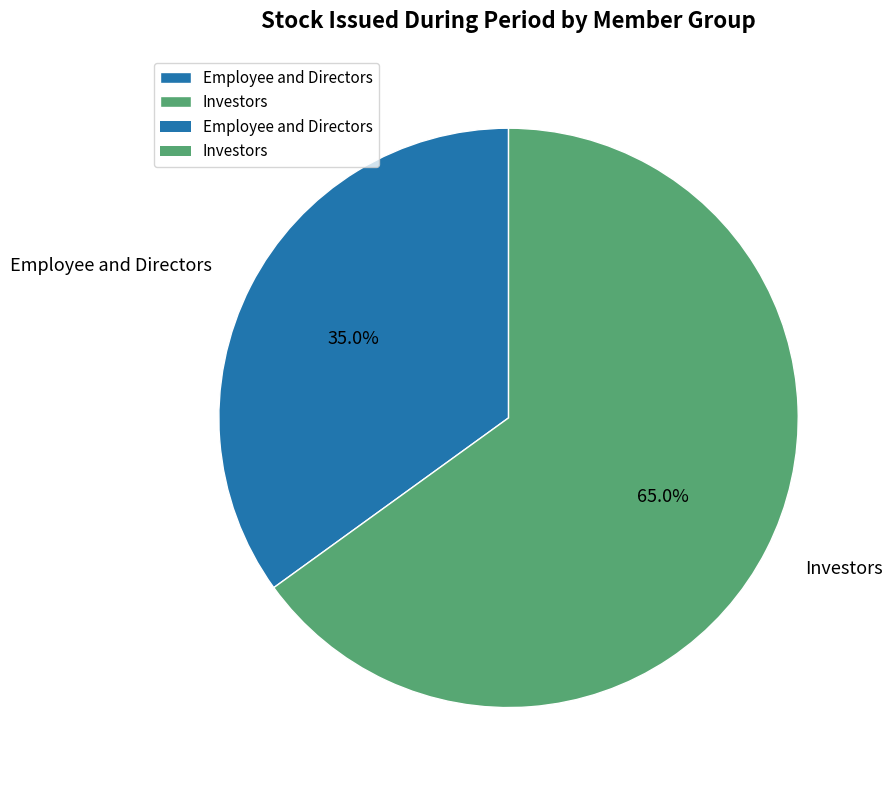

The Investors slice represents 65% of the pie. True or false?

True